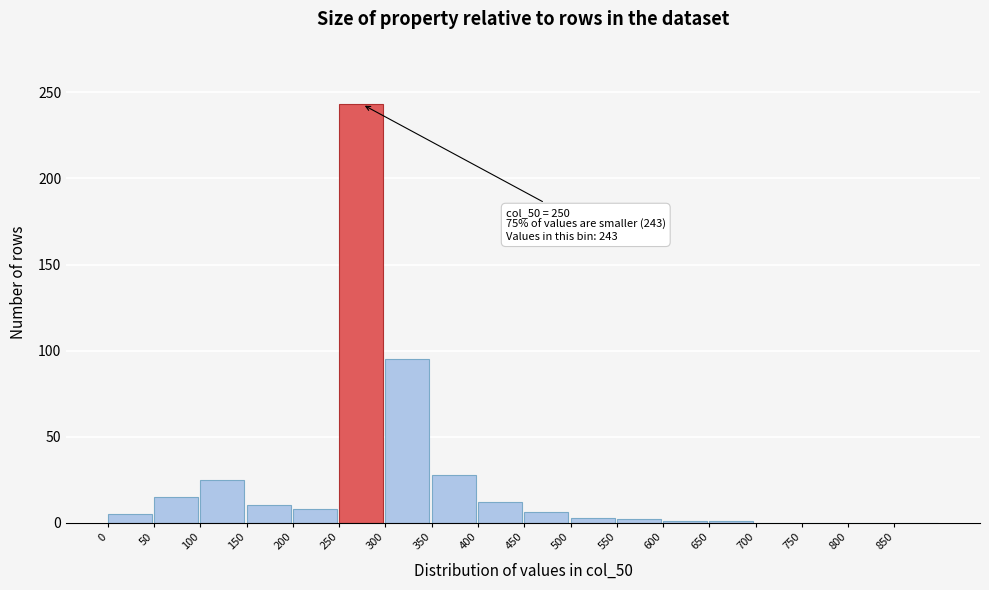

Which label corresponds to the largest value in the chart?

250